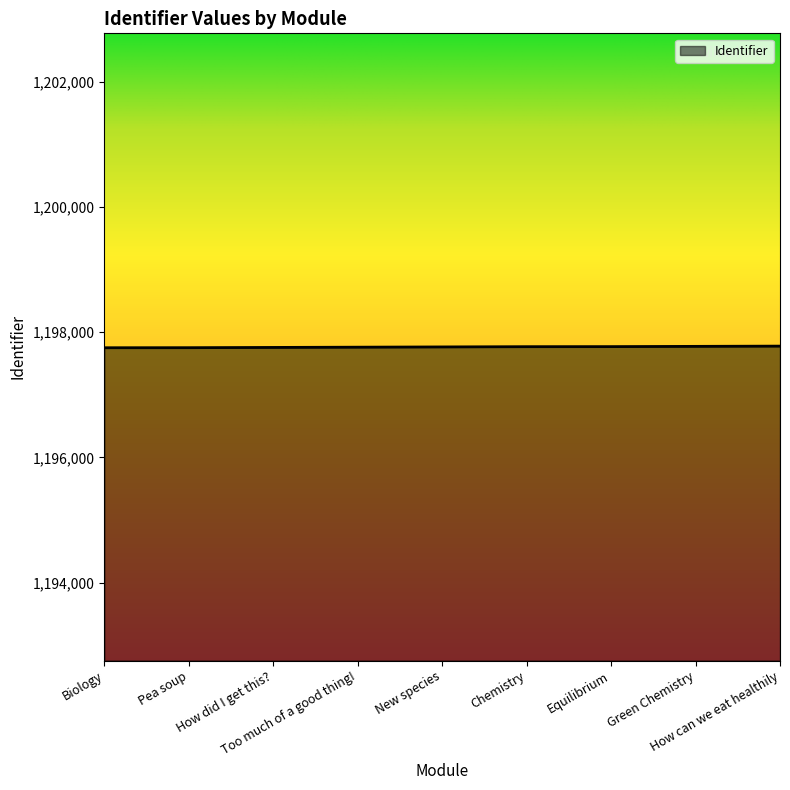

Count the number of categories in the chart.

9